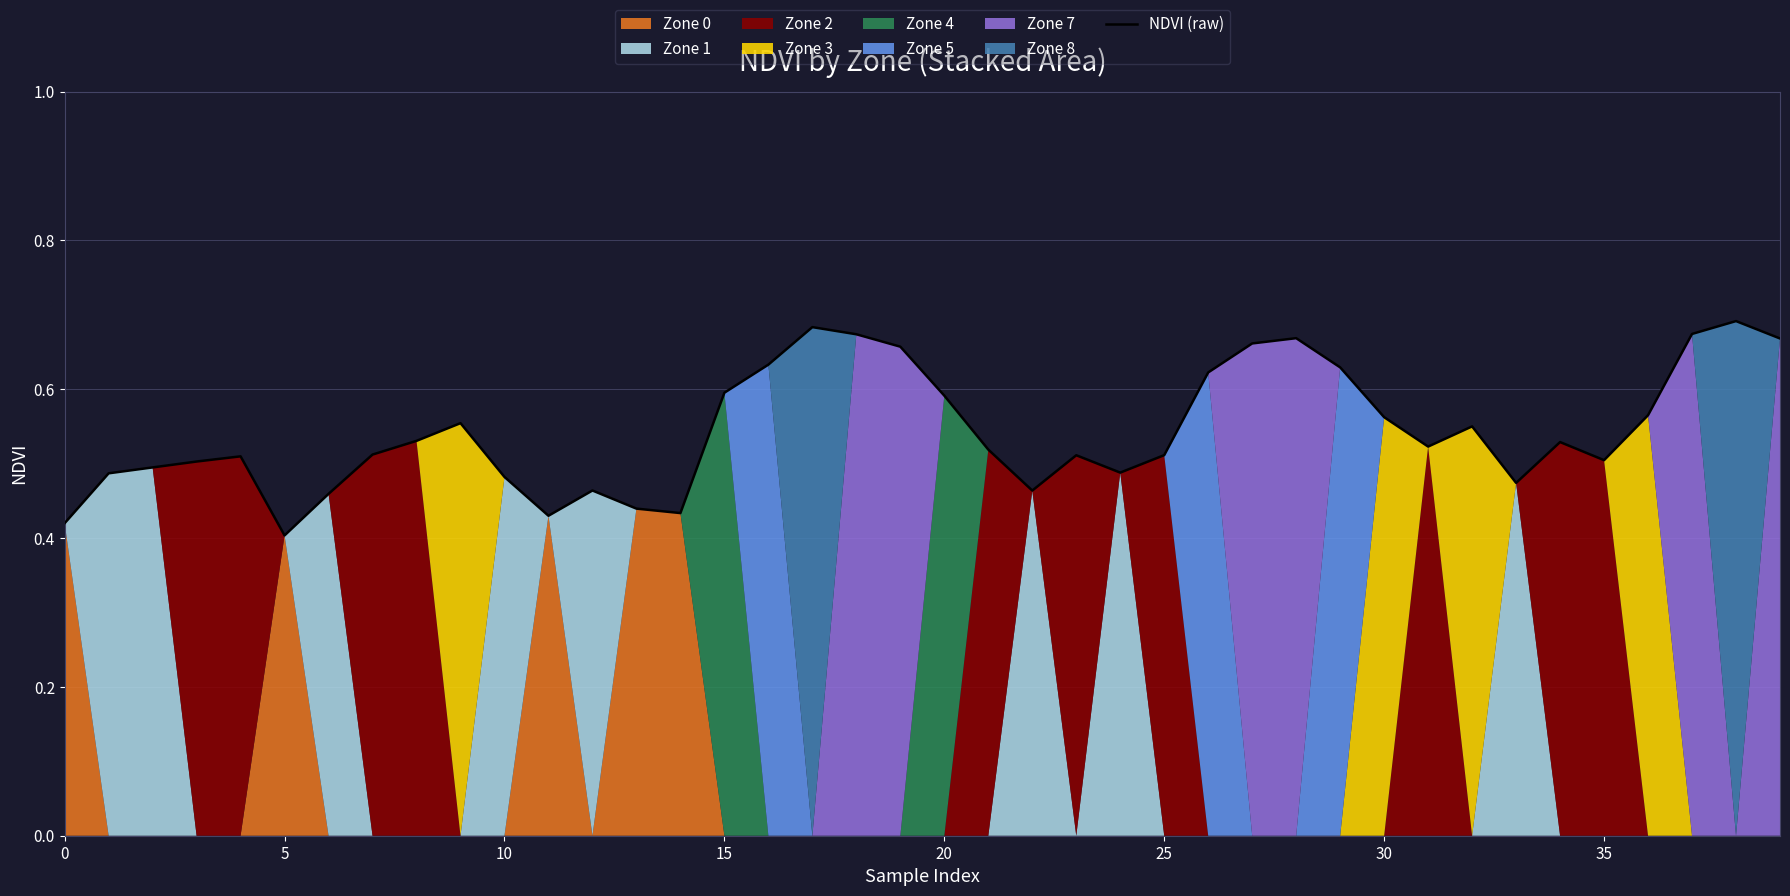

At which category does the chart reach its peak across all series?

38